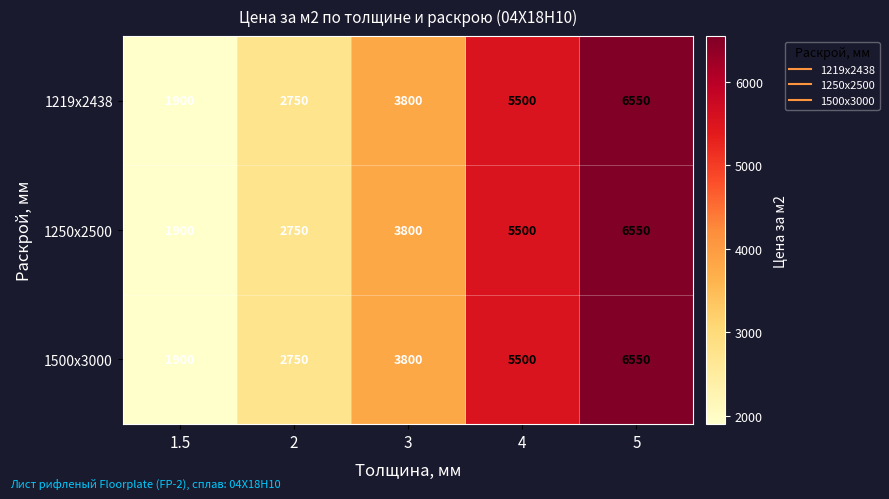

Reading right to left, what are all the values shown in this chart?

1219х2438: 6550	5500	3800	2750	1900
1250х2500: 6550	5500	3800	2750	1900
1500х3000: 6550	5500	3800	2750	1900